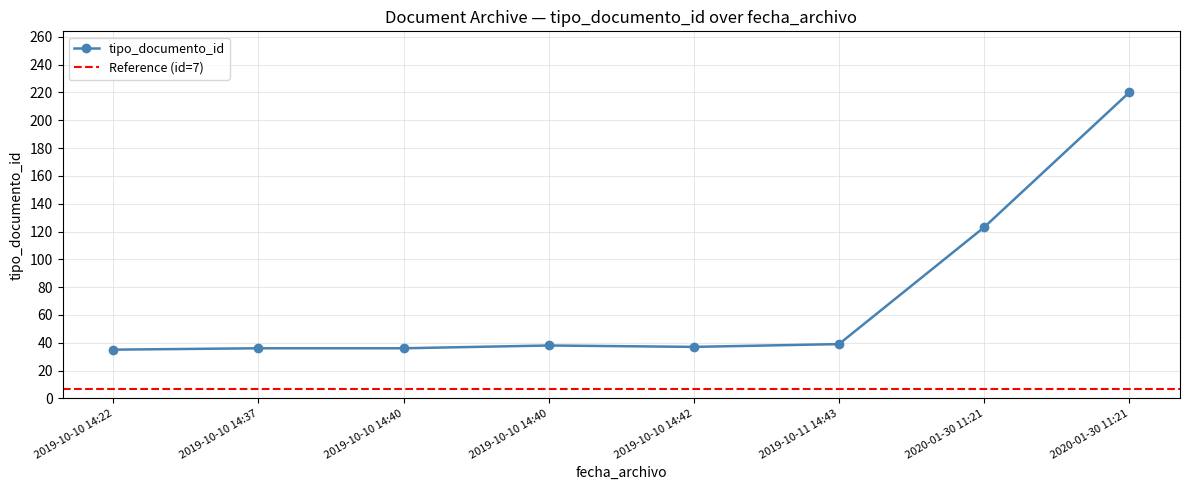

How many data points does each series have?

8